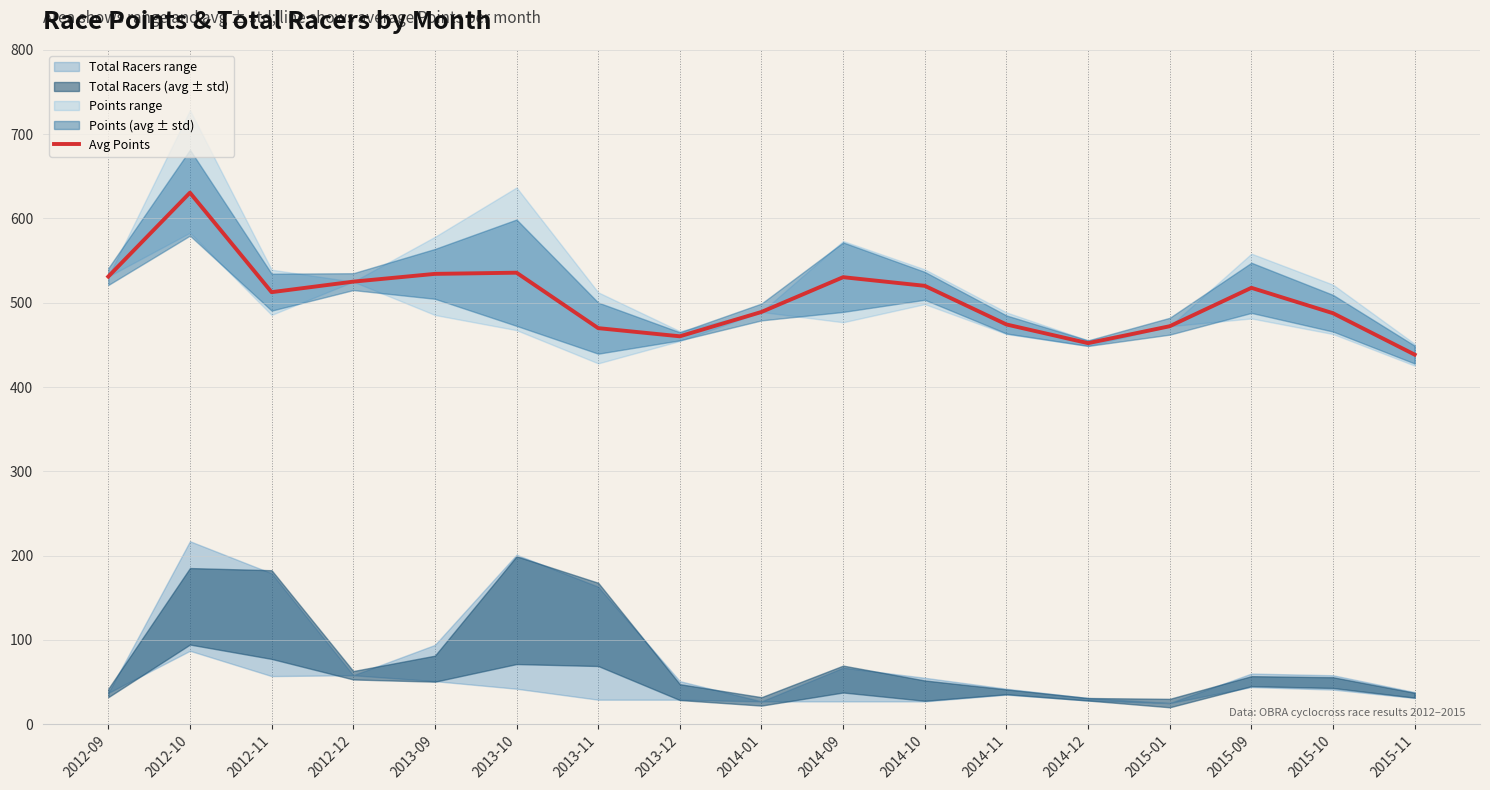

Reading left to right, extract all data points from this chart.

2012-09=531.0	2012-10=630.5	2012-11=512.5	2012-12=525.0	2013-09=534.2	2013-10=535.6	2013-11=469.8	2013-12=460.1	2014-01=489.0	2014-09=530.3	2014-10=520.0	2014-11=474.2	2014-12=452.0	2015-01=472.1	2015-09=517.6	2015-10=487.5	2015-11=438.4